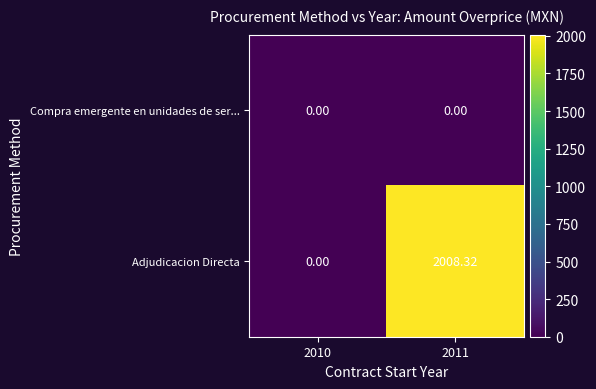

Is the value of Adjudicacion Directa at 2011 greater than the value of Compra emergente en unidades de ser... at 2010?

Yes